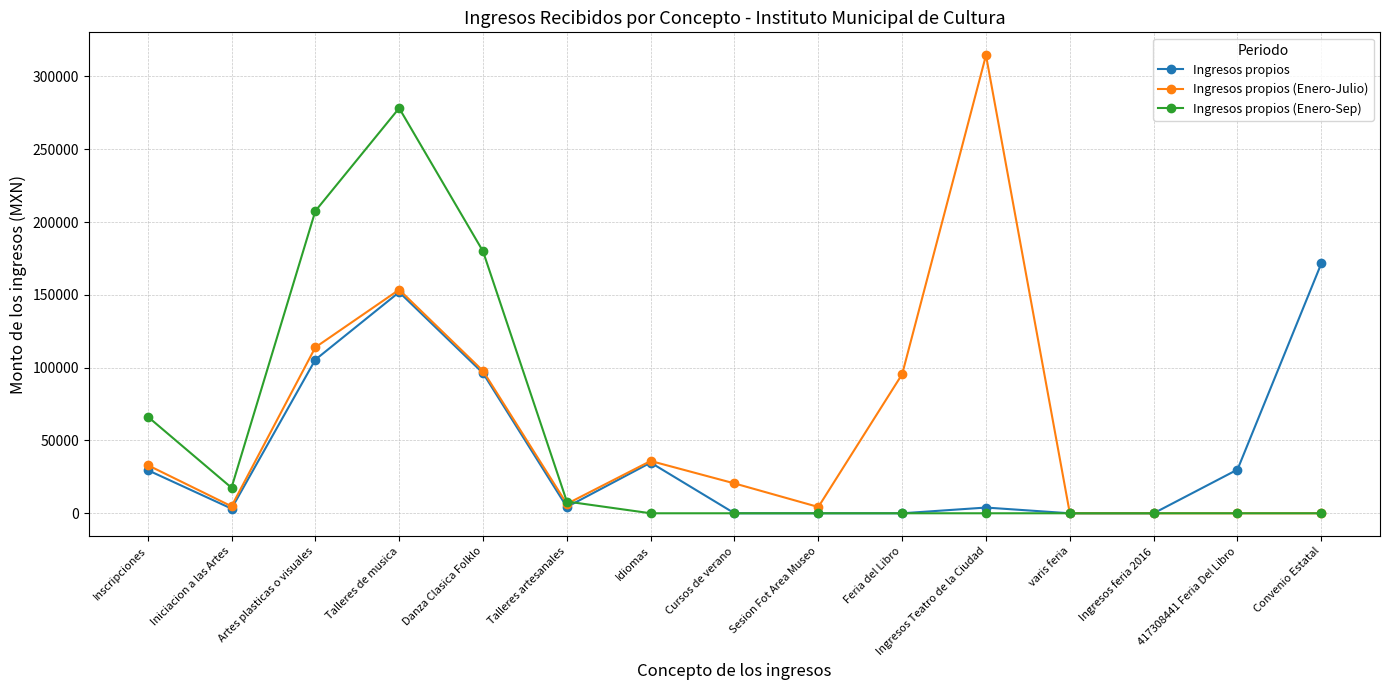

At which category is the sum across all series the highest?

Talleres de musica